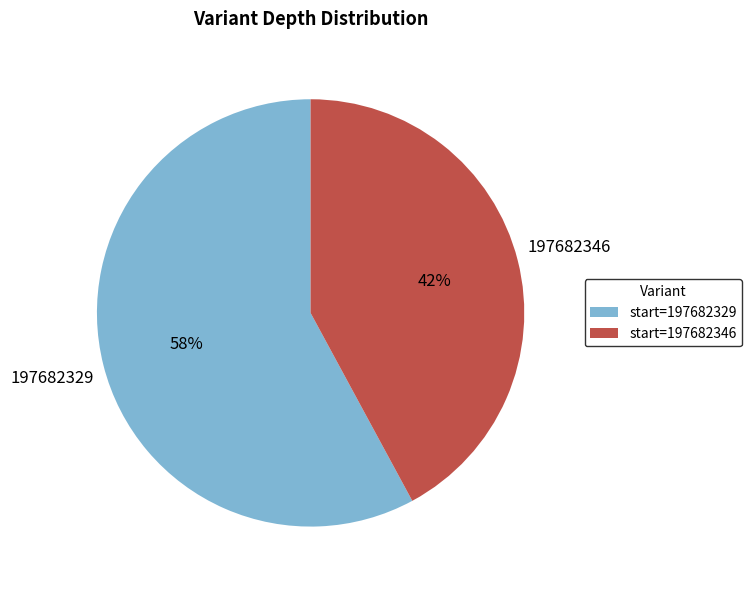

Combined, do start=197682329 and start=197682346 account for over 50%?

Yes